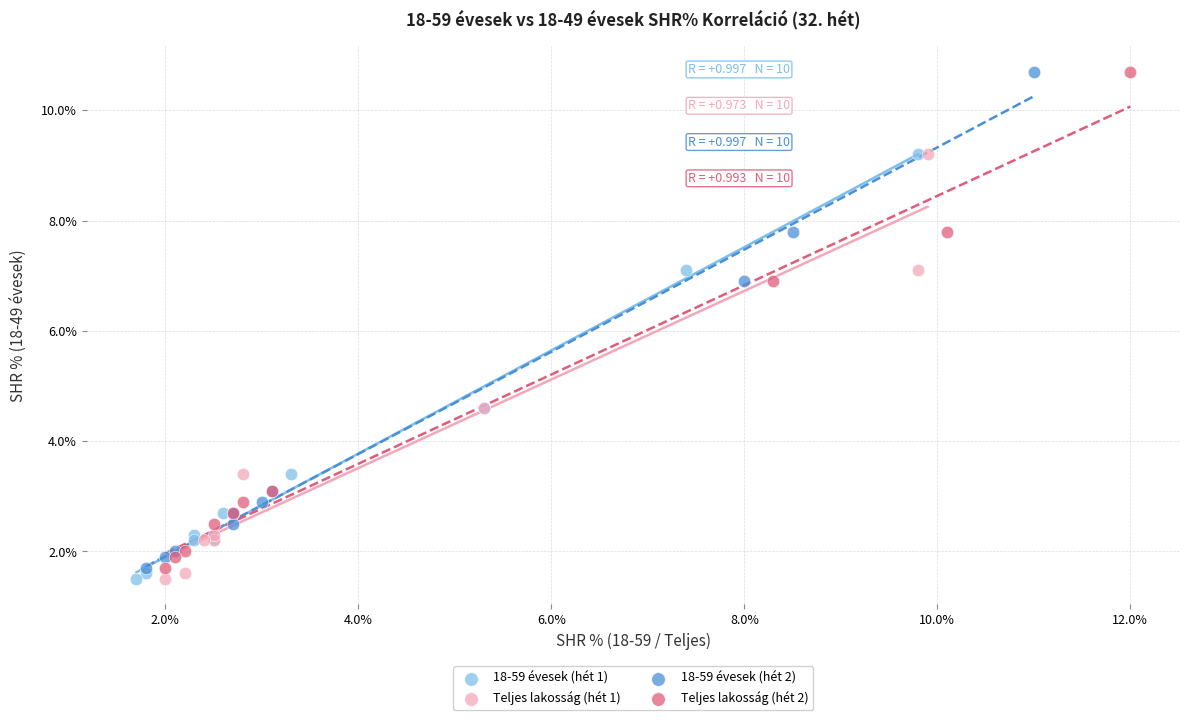

What are all the series names shown in the legend?

18-59 évesek (hét 1), Teljes lakosság (hét 1), 18-59 évesek (hét 2), Teljes lakosság (hét 2)